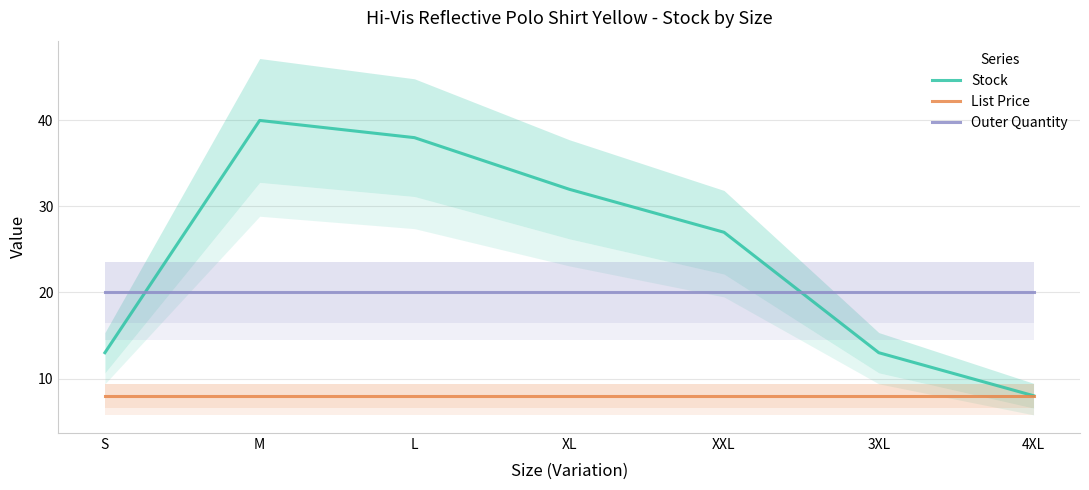

Reading right to left, list all the values displayed in this chart.

Stock: 8.0	13.0	27.0	32.0	38.0	40.0	13.0
List Price: 8.0	8.0	8.0	8.0	8.0	8.0	8.0
Outer Quantity: 20.0	20.0	20.0	20.0	20.0	20.0	20.0